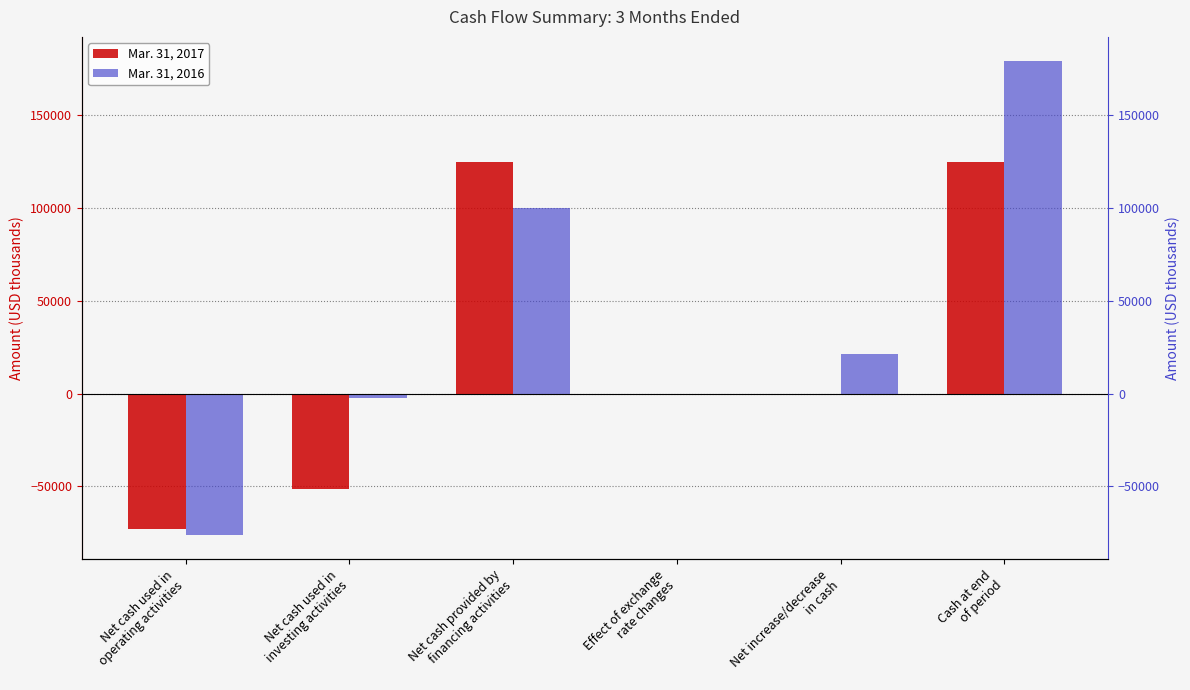

What is the total value across all series at Net increase/decrease
in cash?

21309